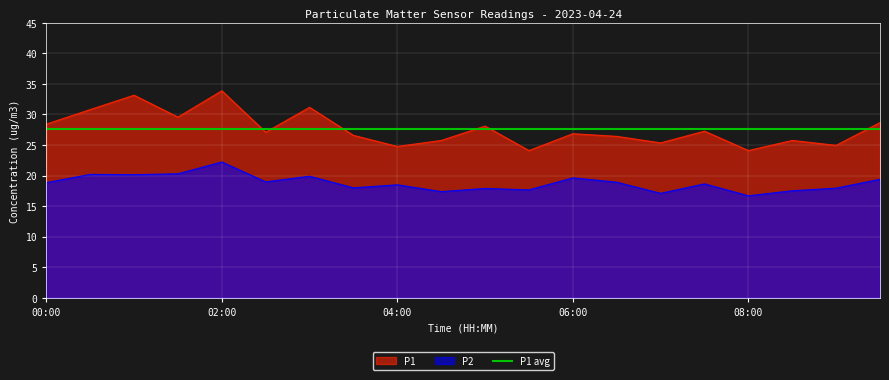

What is the spread (max minus min) of values at 07:30?

8.6